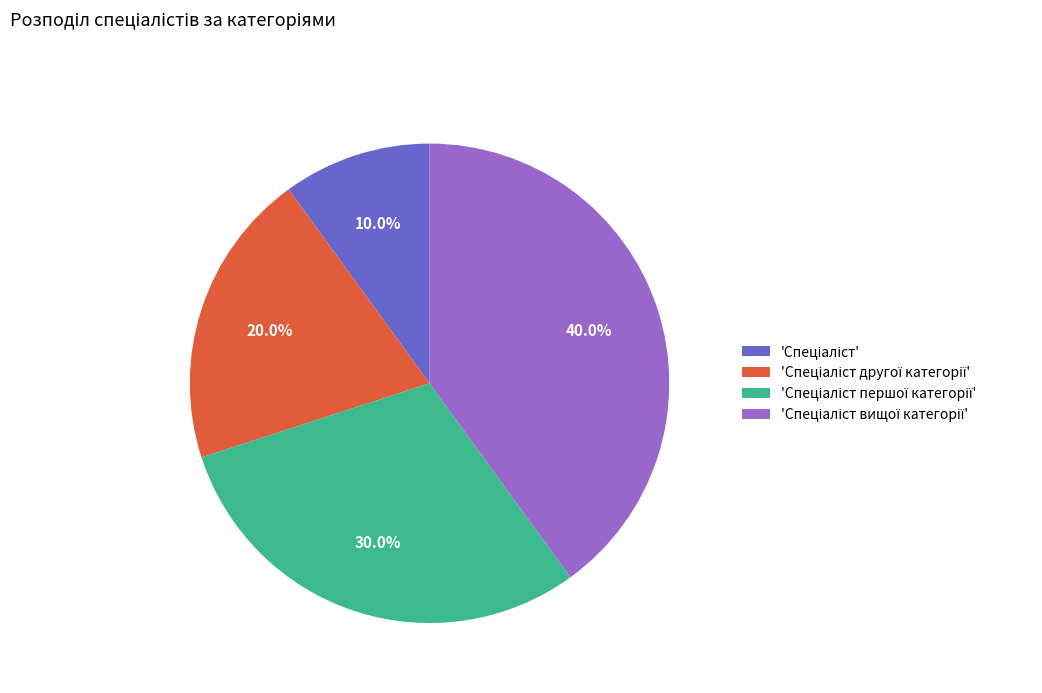

Is there any slice that represents more than half of the pie?

No